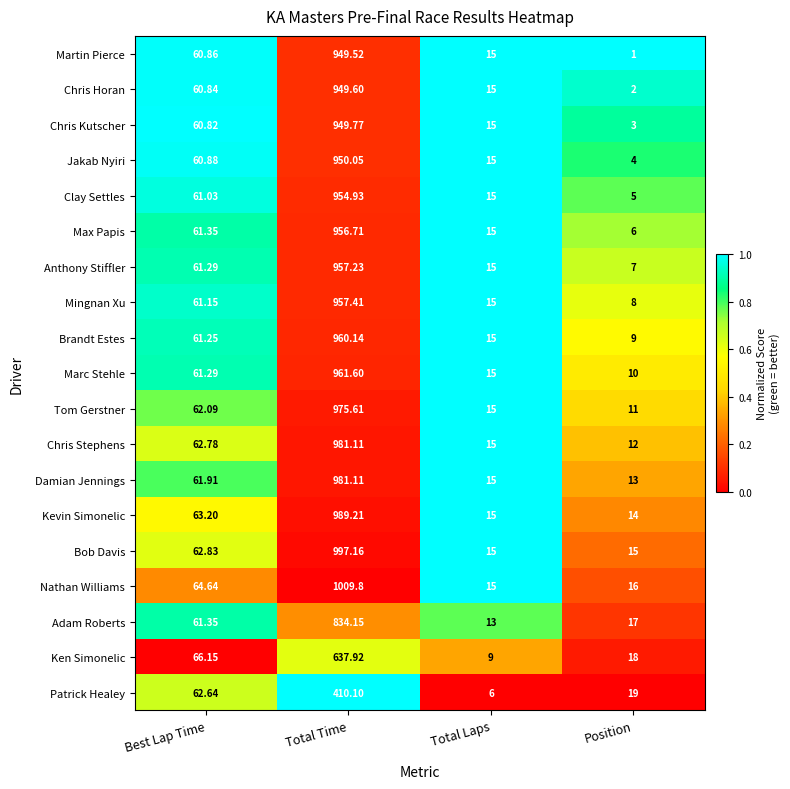

At which category does the chart reach its minimum across all series?

Position